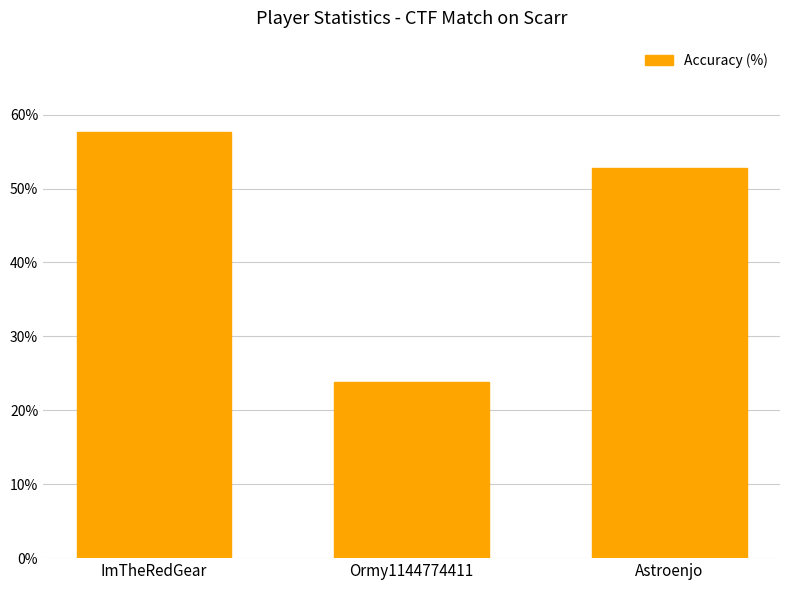

What is the difference between the maximum and minimum values?

33.9